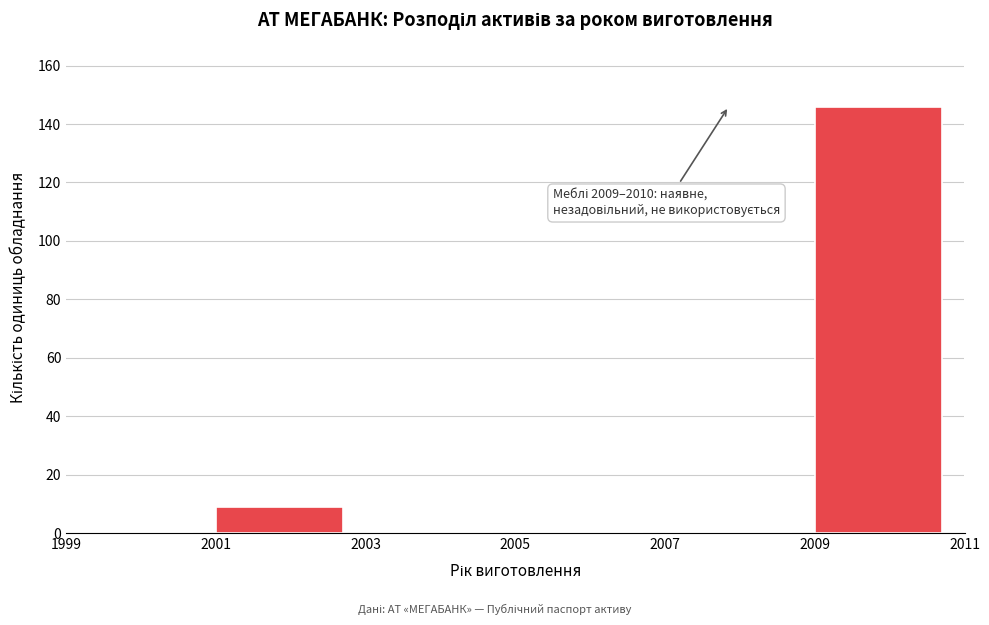

Over which range of the x-axis is the bar tallest?

2009 to 2011